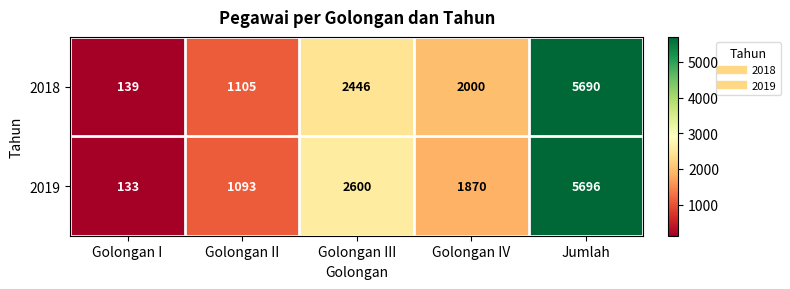

Reading left to right, extract all data points from this chart.

2018: Golongan I=139	Golongan II=1105	Golongan III=2446	Golongan IV=2000	Jumlah=5690
2019: Golongan I=133	Golongan II=1093	Golongan III=2600	Golongan IV=1870	Jumlah=5696